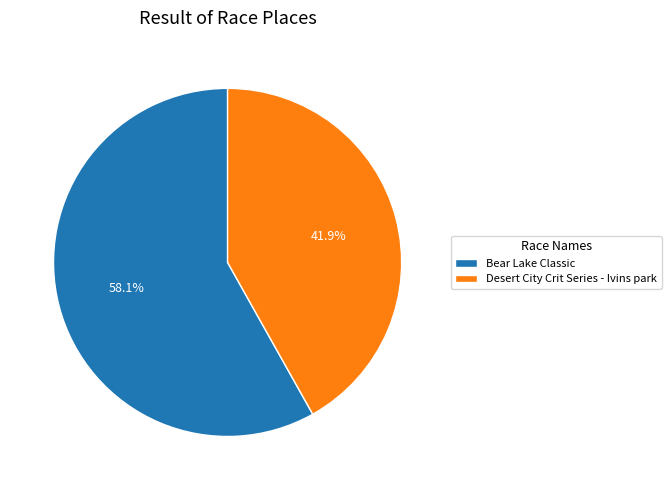

To the nearest percent, what percentage of the pie is Bear Lake Classic?

58%